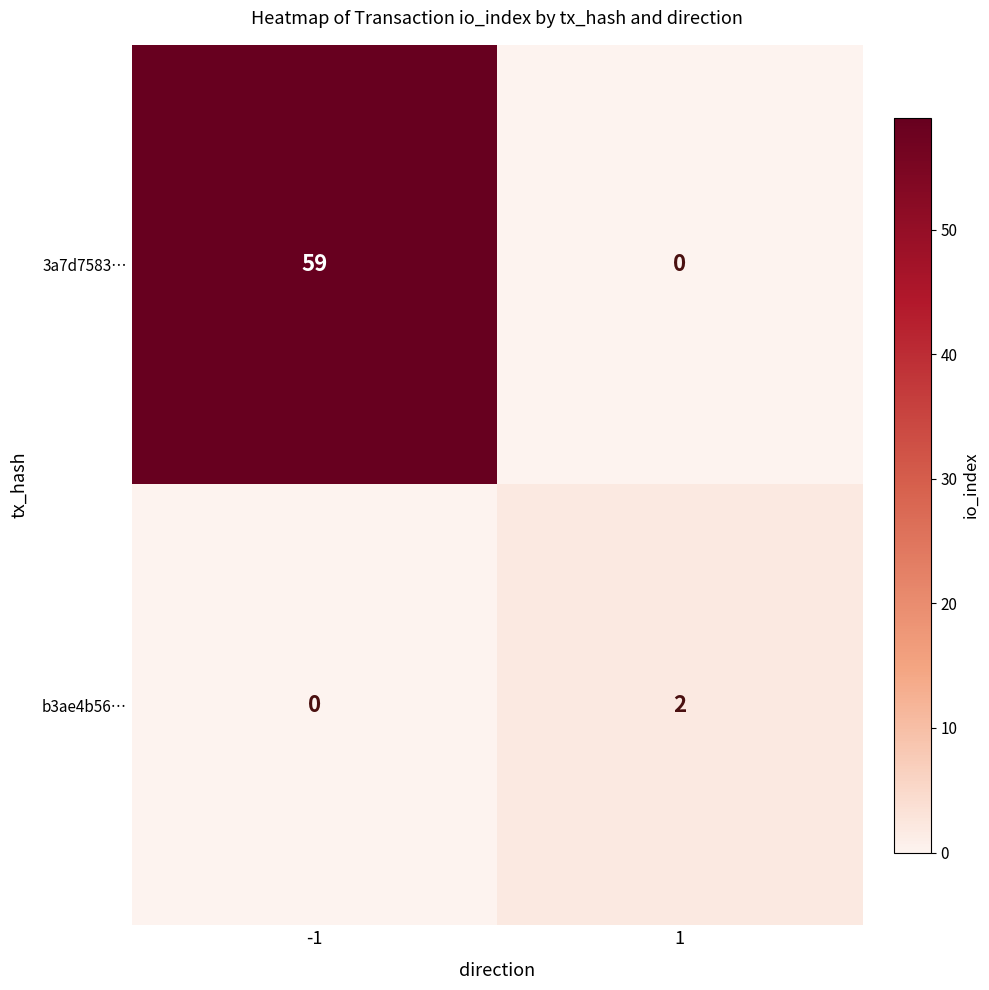

Count the number of data series in this chart.

2